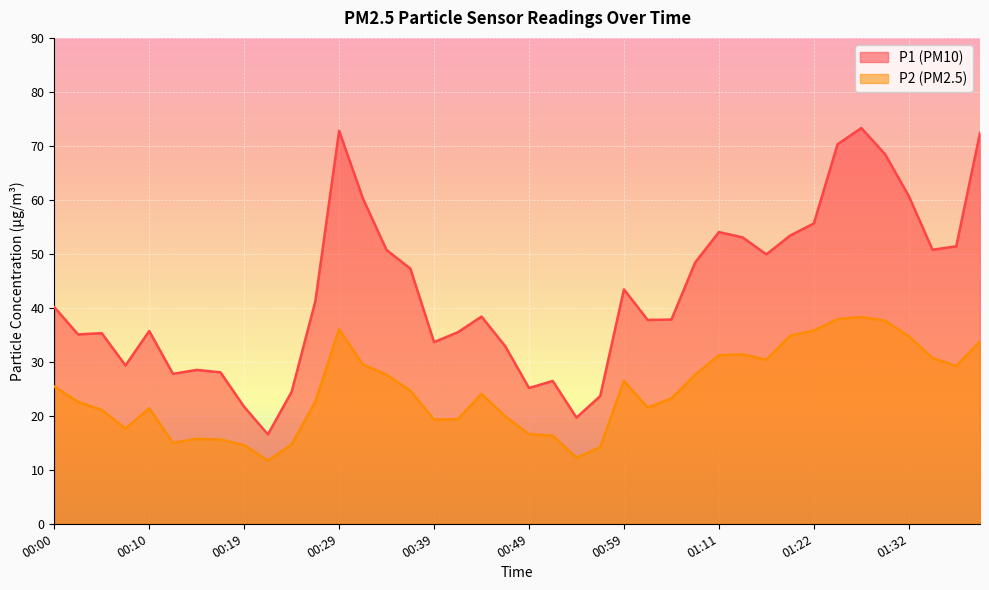

True or false: P1 and P2 intersect in this chart.

False